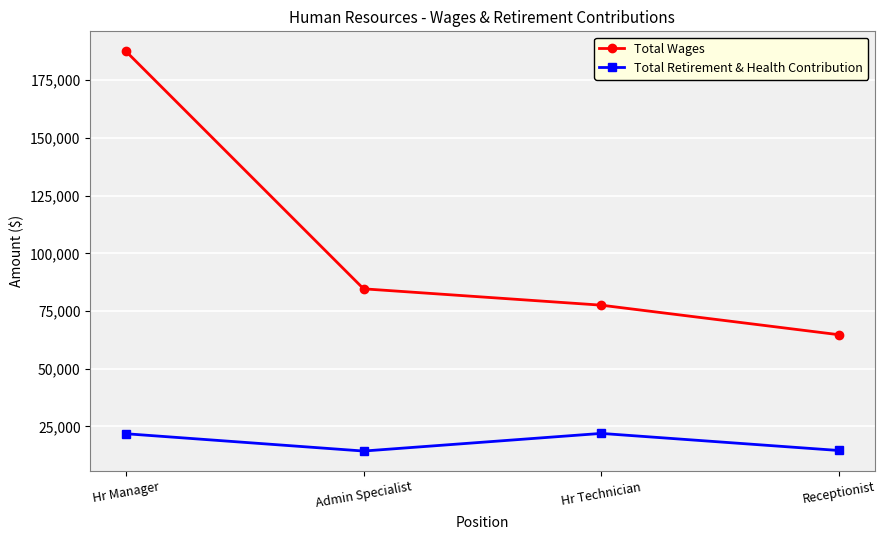

What is the label of the 4th point from the left?

Receptionist